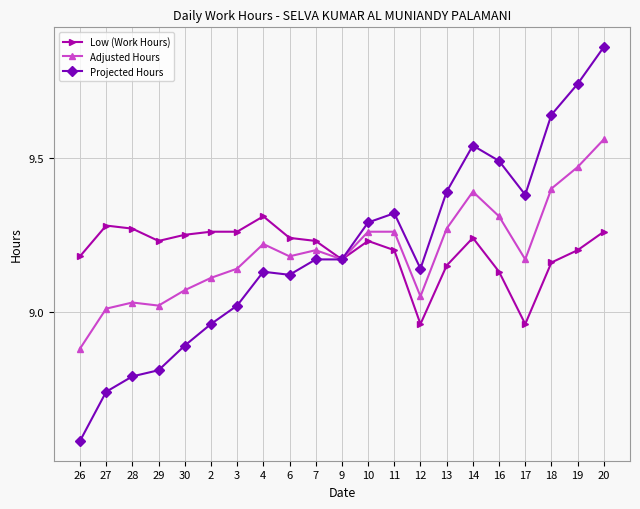

Does the chart display data point markers on the line(s)?

Yes